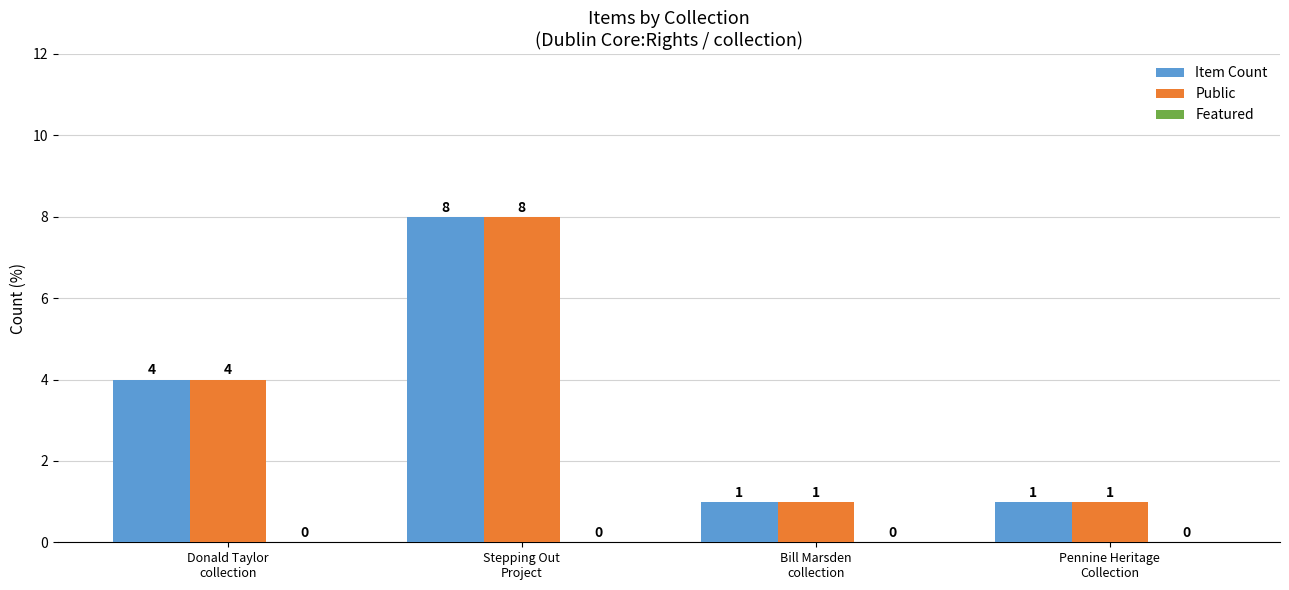

The value of Item Count at Stepping Out
Project is 12. True or false?

False